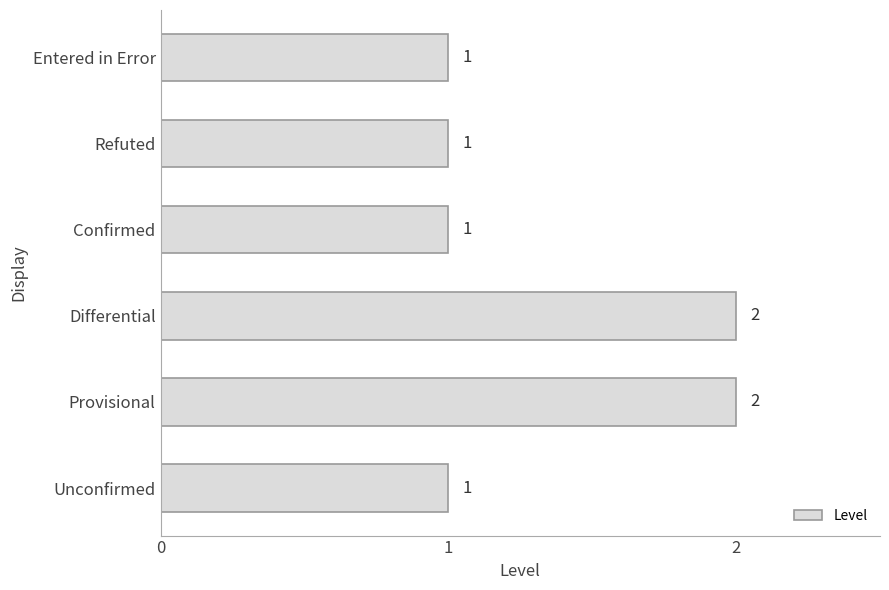

Which has a higher value, Unconfirmed or Provisional?

Provisional